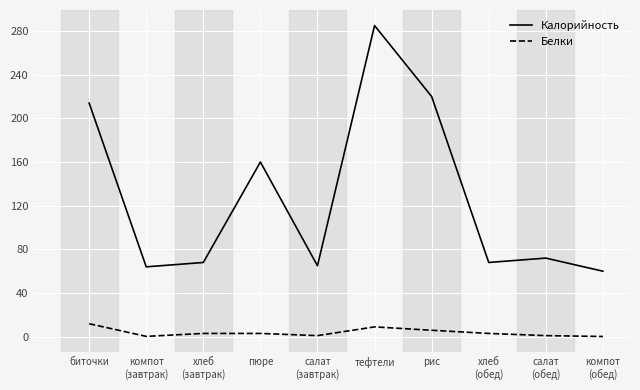

Which series has the largest range (max minus min)?

Калорийность